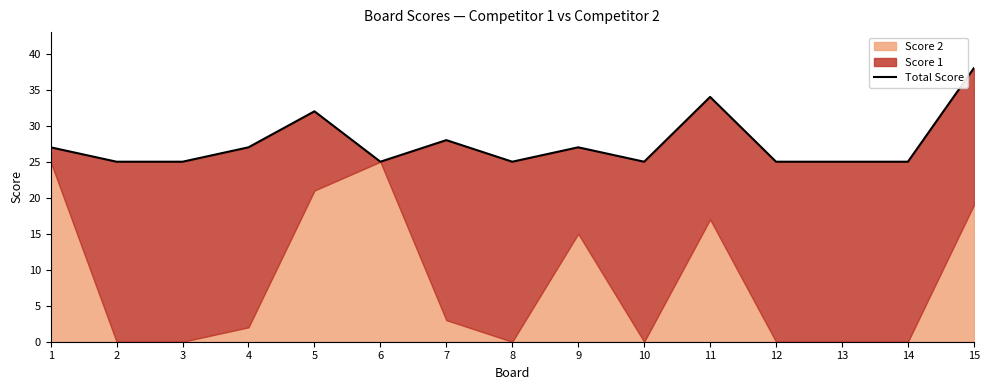

What is the change in value from 7 to 11?

+6